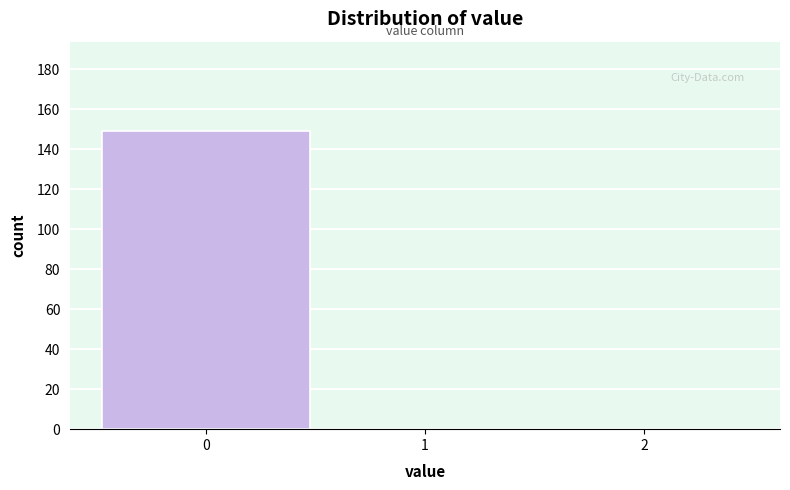

Reading left to right, list every bar in this chart as the range it spans on the x-axis followed by its height. The values are not printed on the chart, so give them approximately, as read against the axis.

-0.5 to 0.5: 150
0.5 to 1.5: 0
1.5 to 2.5: 0